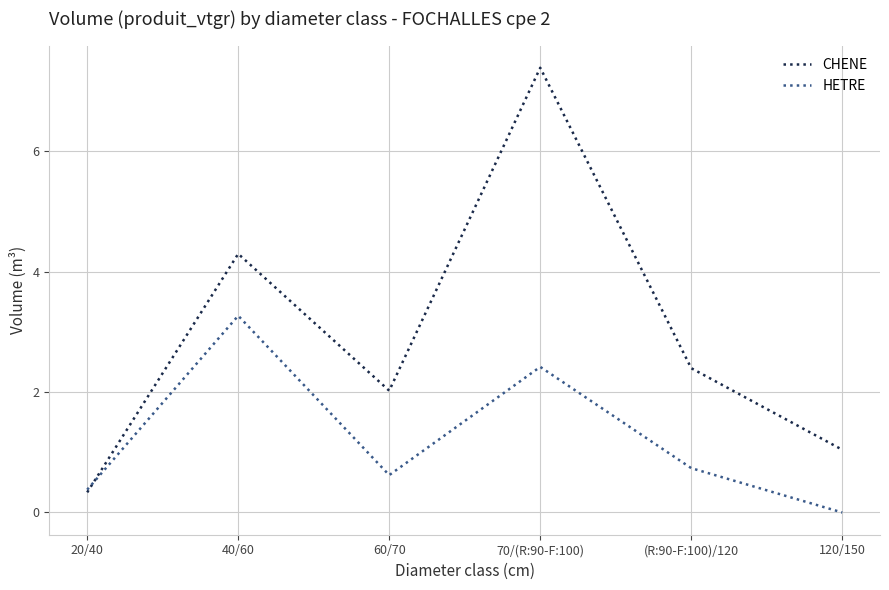

Which label corresponds to the largest value in the chart?

70/(R:90-F:100)